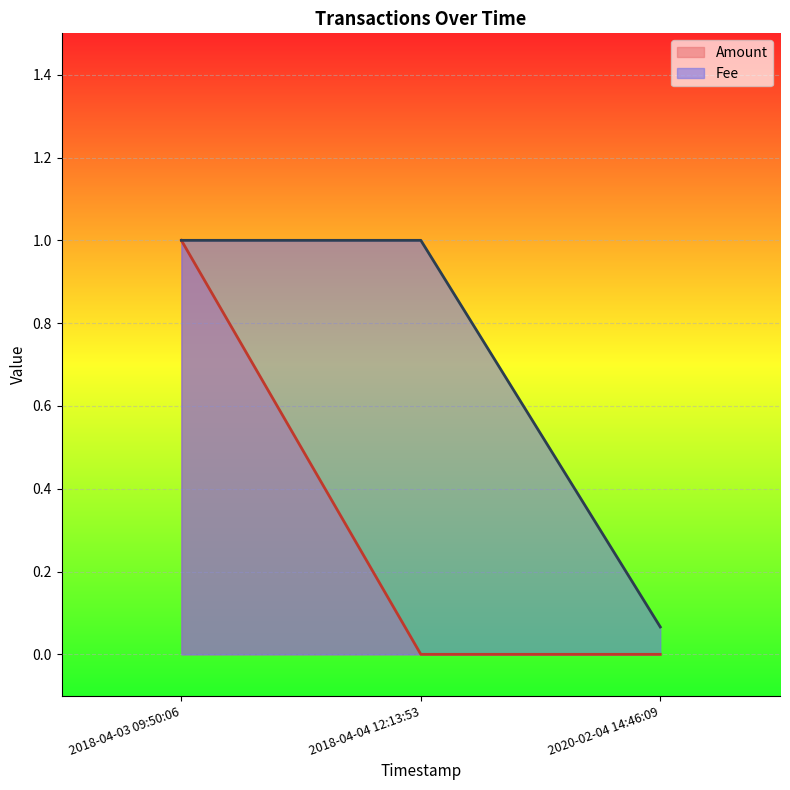

Reading left to right, list all the values displayed in this chart.

Amount: 1.0	1.0	0.1
Fee: 1.0	0.0	0.0